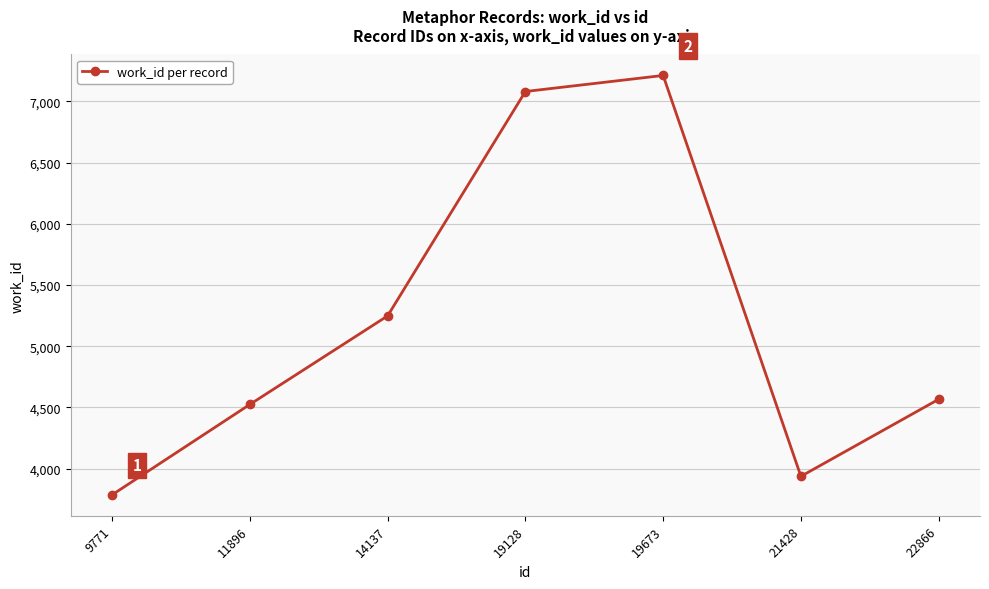

How many data points are less than 4567?

3